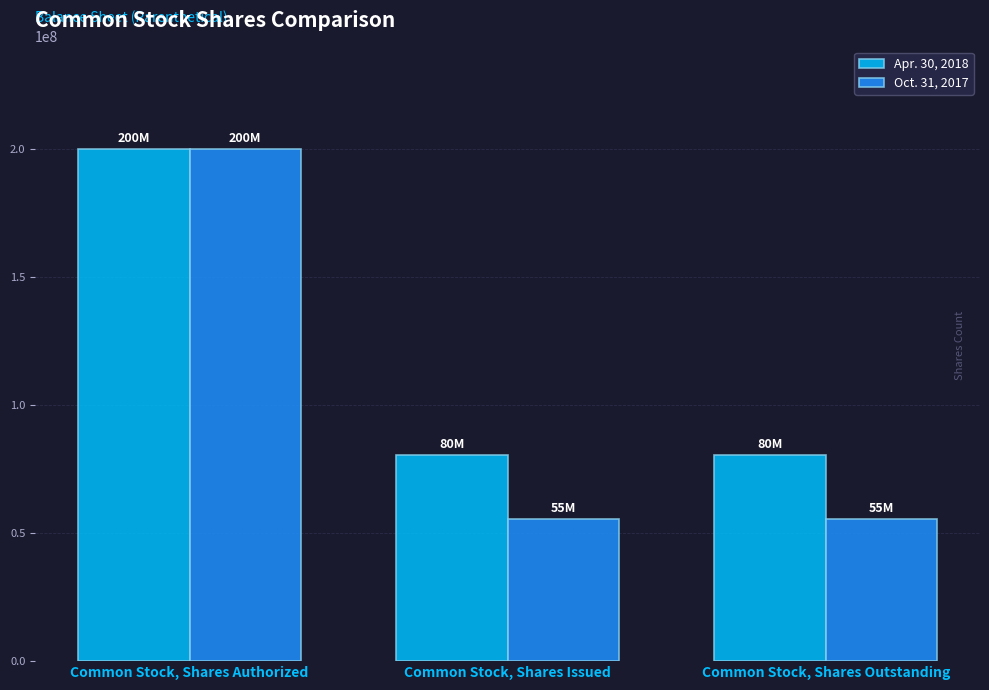

What is the label of the 1st bar from the right?

Common Stock, Shares Outstanding